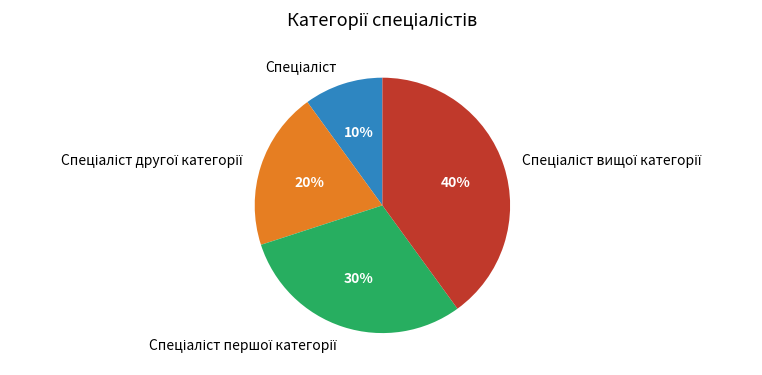

Count the number of slices in the pie.

4